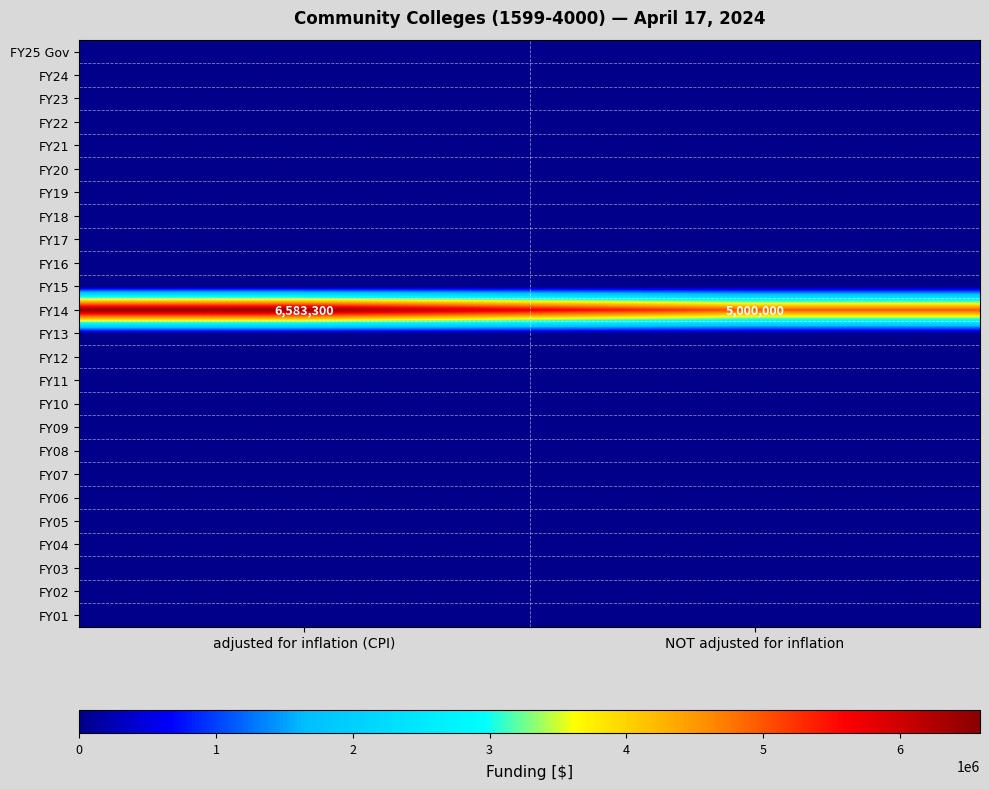

The value of FY14 at adjusted for inflation (CPI) is 3277389. True or false?

False